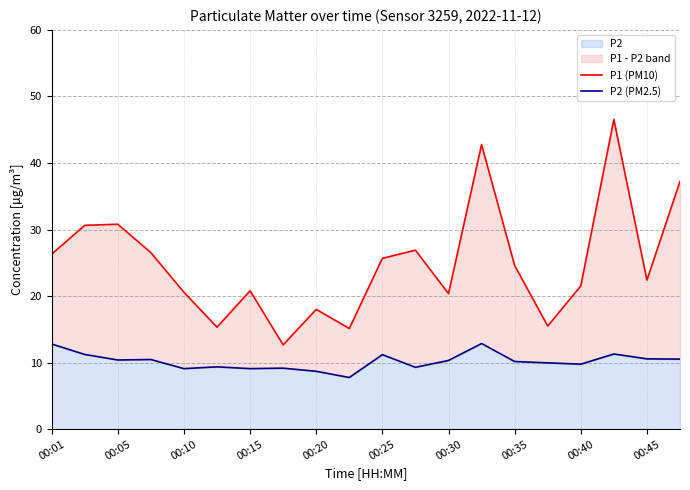

Which series has the largest total across all categories?

P1 (PM10)